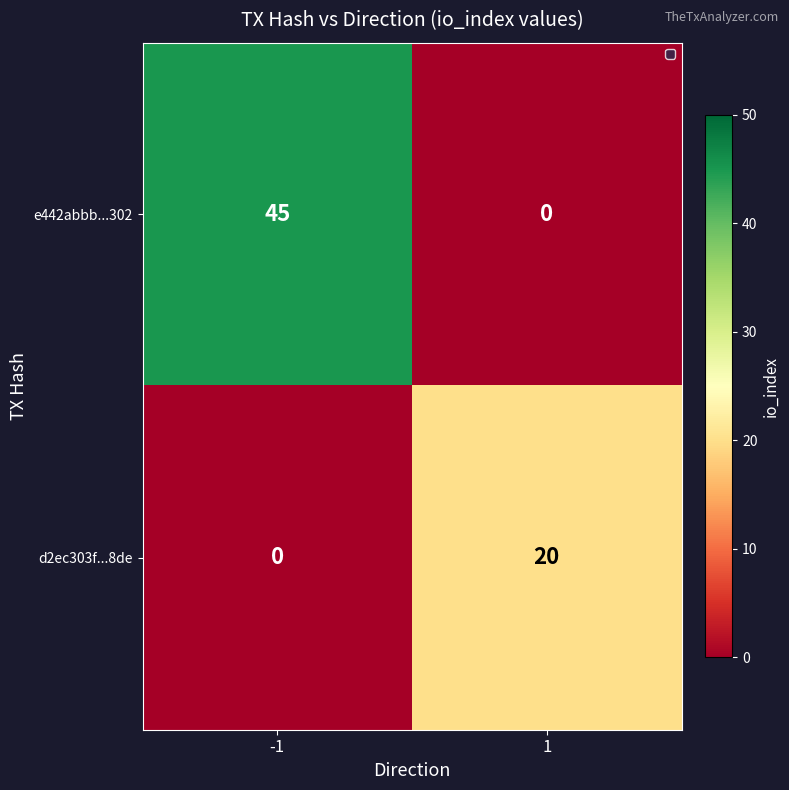

What is the total value across all series at -1?

45